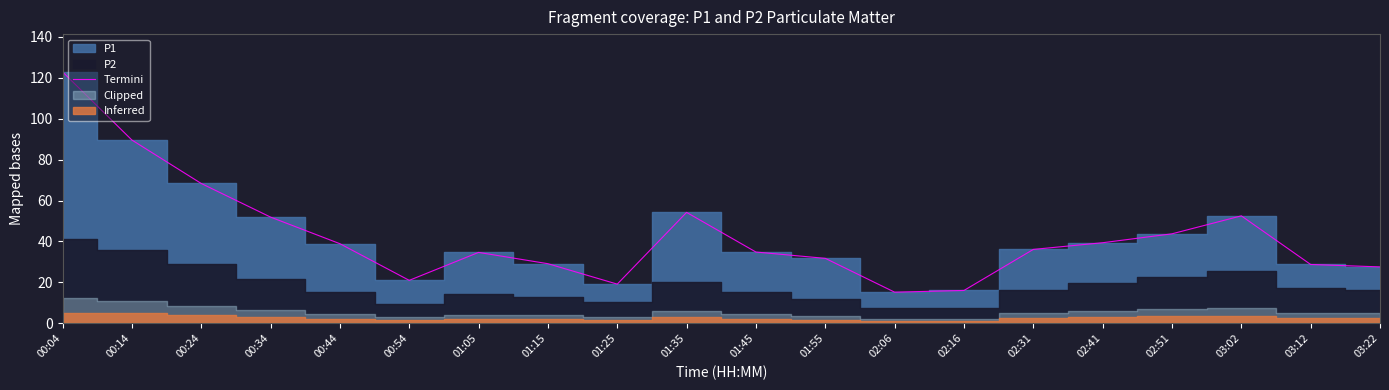

Reading left to right, what are all the values shown in this chart?

00:04=122.9	00:14=89.6	00:24=68.3	00:34=51.9	00:44=38.9	00:54=21.0	01:05=34.7	01:15=29.1	01:25=19.2	01:35=54.2	01:45=34.9	01:55=31.8	02:06=15.2	02:16=16.1	02:31=36.1	02:41=39.4	02:51=43.8	03:02=52.5	03:12=28.8	03:22=27.6